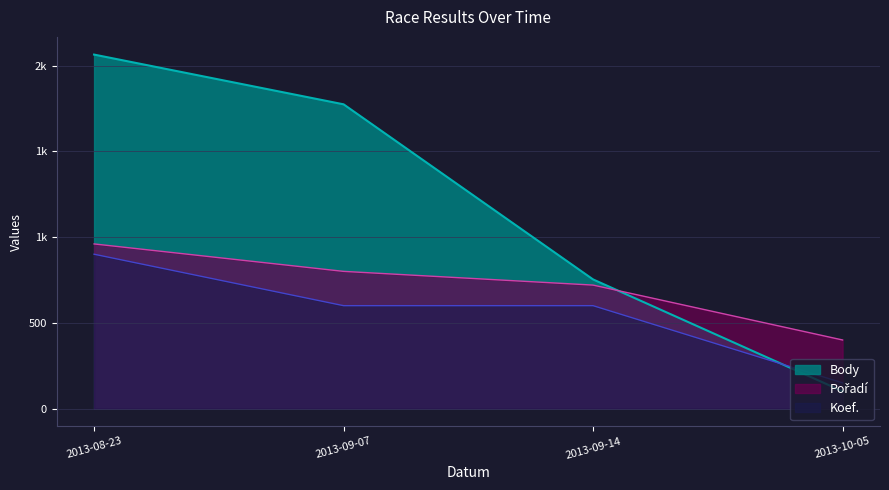

True or false: Koef. has more than 2 interior local peaks.

False